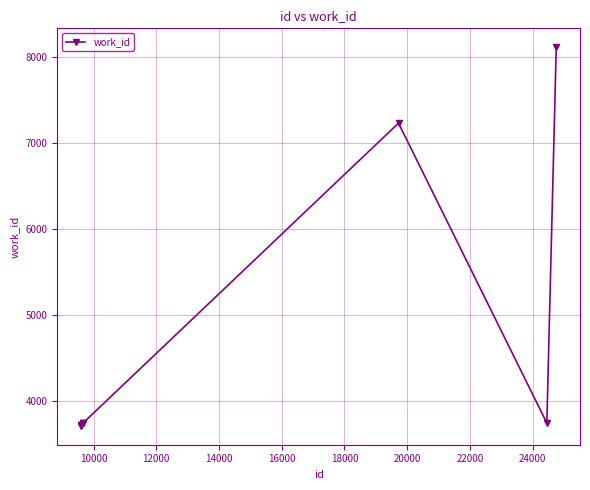

What is the average value?

4520